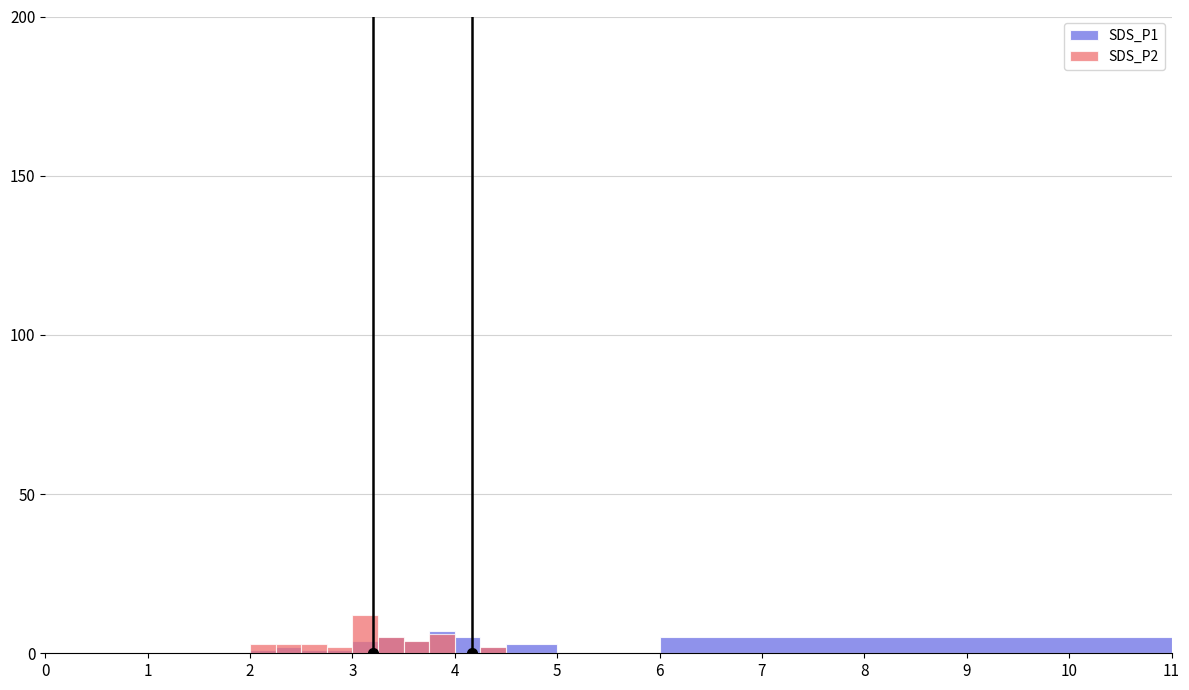

Which series changed the most between 2 and 10?

SDS_P2